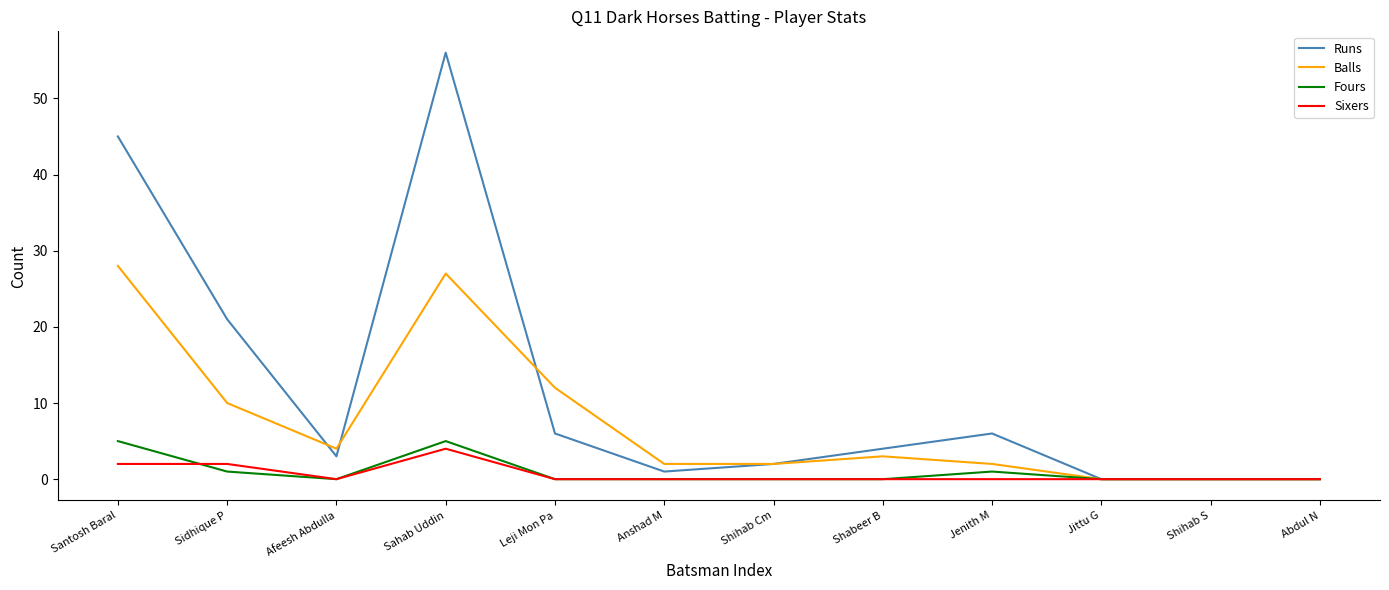

Is it true that Fours equals 5 at Santosh Baral?

True